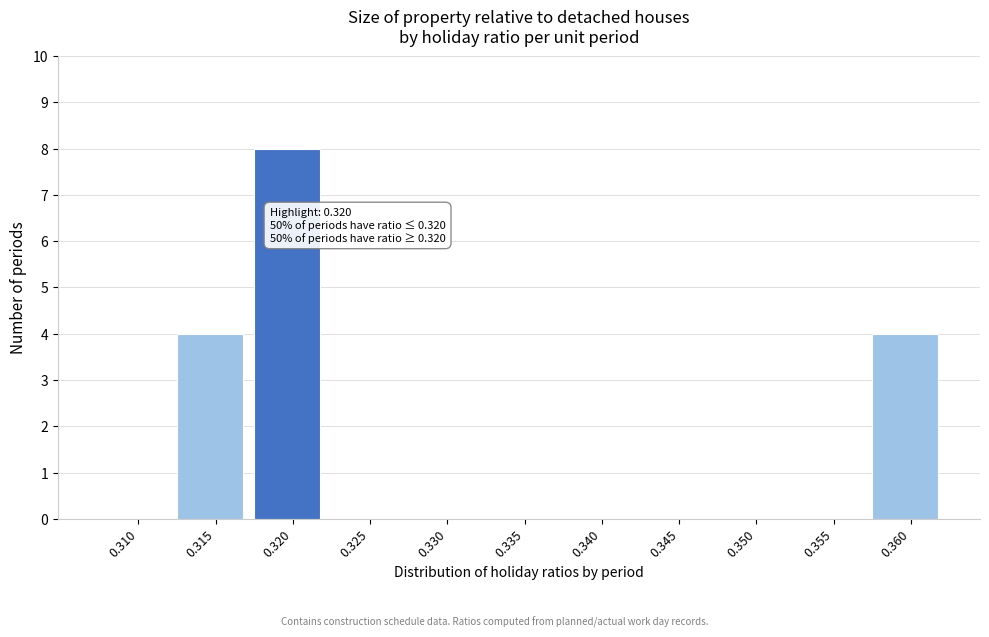

Reading right to left, extract all data points from this chart.

0.360=4	0.355=0	0.350=0	0.345=0	0.340=0	0.335=0	0.330=0	0.325=0	0.320=8	0.315=4	0.310=0